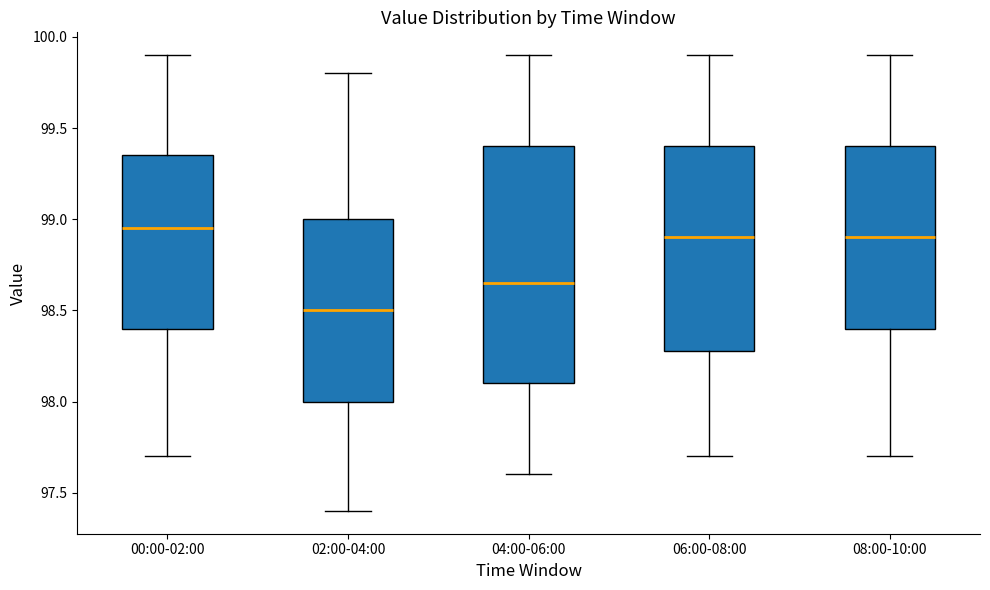

Reading left to right, transcribe this box plot: for each box, give where its median line is, the range the box spans, and where its two whiskers end, as read against the y-axis. The values are not printed on the chart, so give them approximately, as read against the axis.

00:00-02:00: median 98.95, box 98.40 to 99.35, whiskers 97.70 to 99.90
02:00-04:00: median 98.50, box 98.00 to 99.00, whiskers 97.40 to 99.80
04:00-06:00: median 98.65, box 98.10 to 99.40, whiskers 97.60 to 99.90
06:00-08:00: median 98.90, box 98.30 to 99.40, whiskers 97.70 to 99.90
08:00-10:00: median 98.90, box 98.40 to 99.40, whiskers 97.70 to 99.90